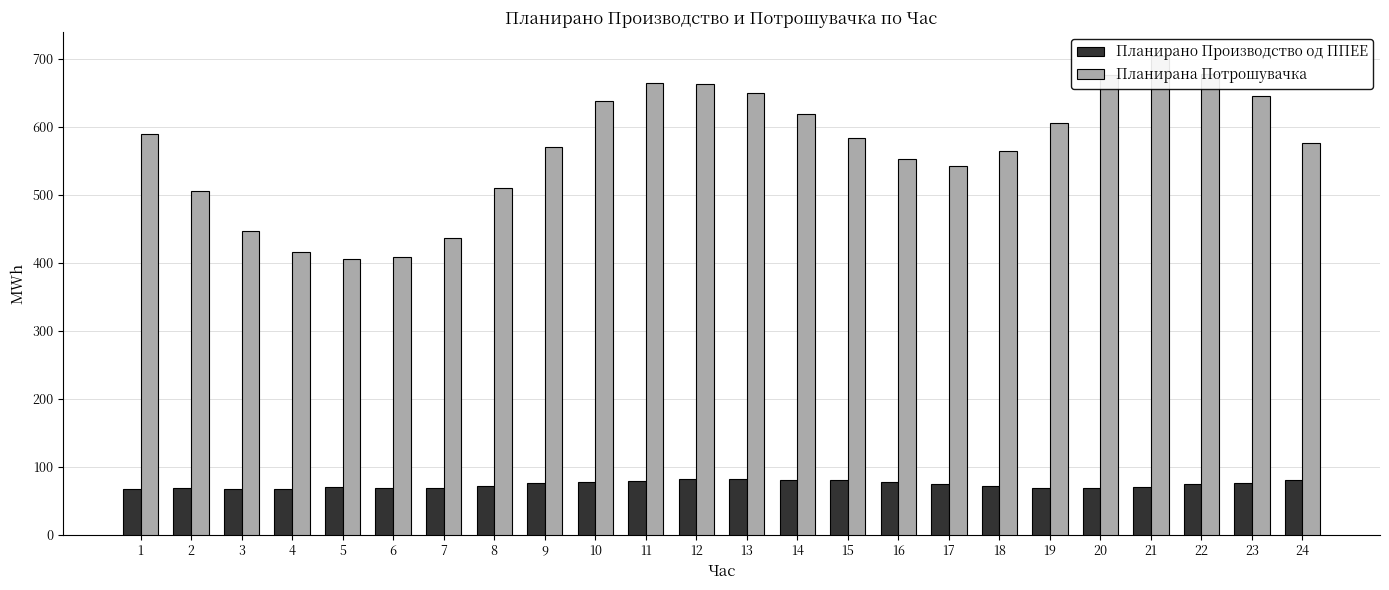

What is the spread (max minus min) of values at 6?

338.8